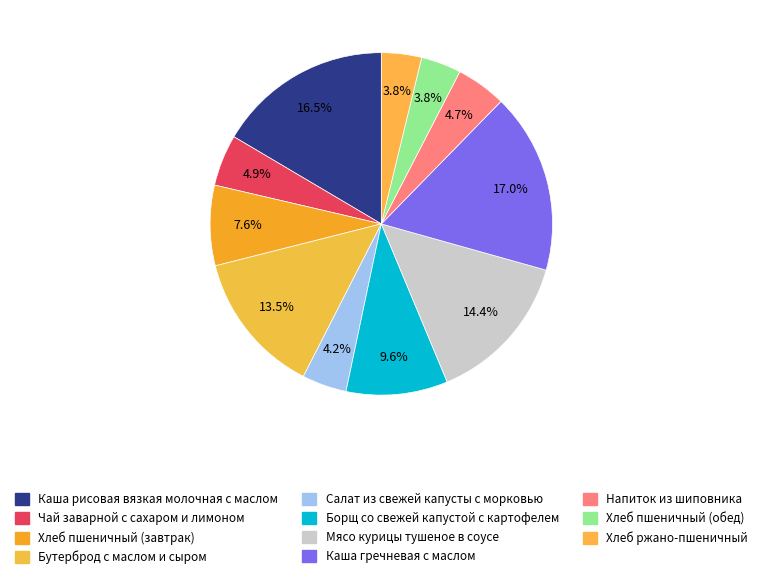

What percentage is the Бутерброд с маслом и сыром slice, to the nearest percent?

14%